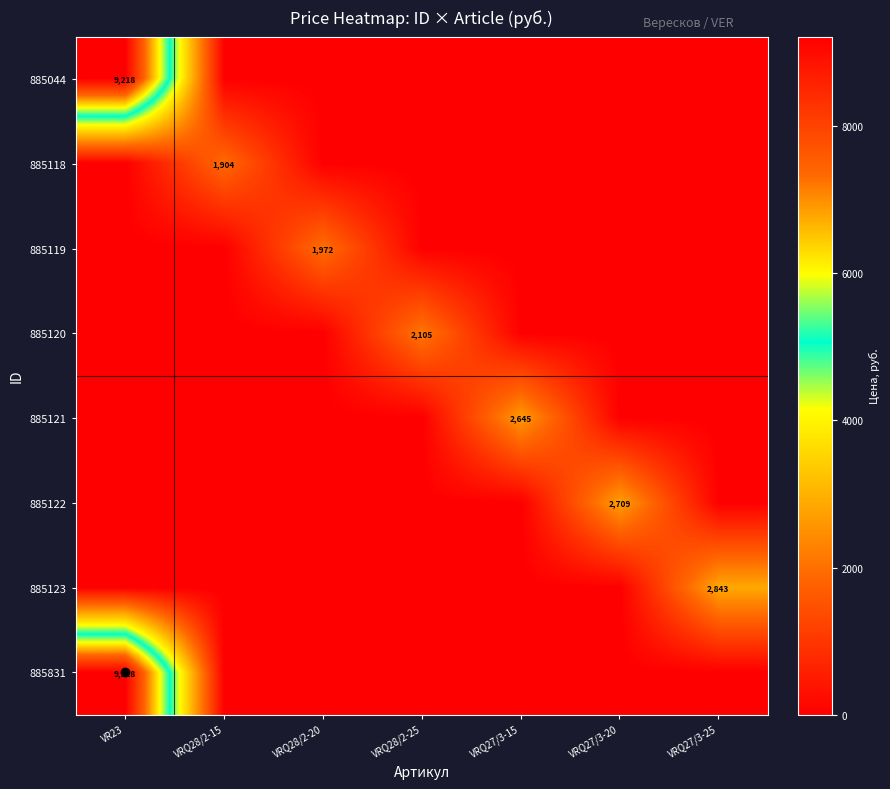

Is it true that 885120 equals 2105 at VRQ28/2-25?

True